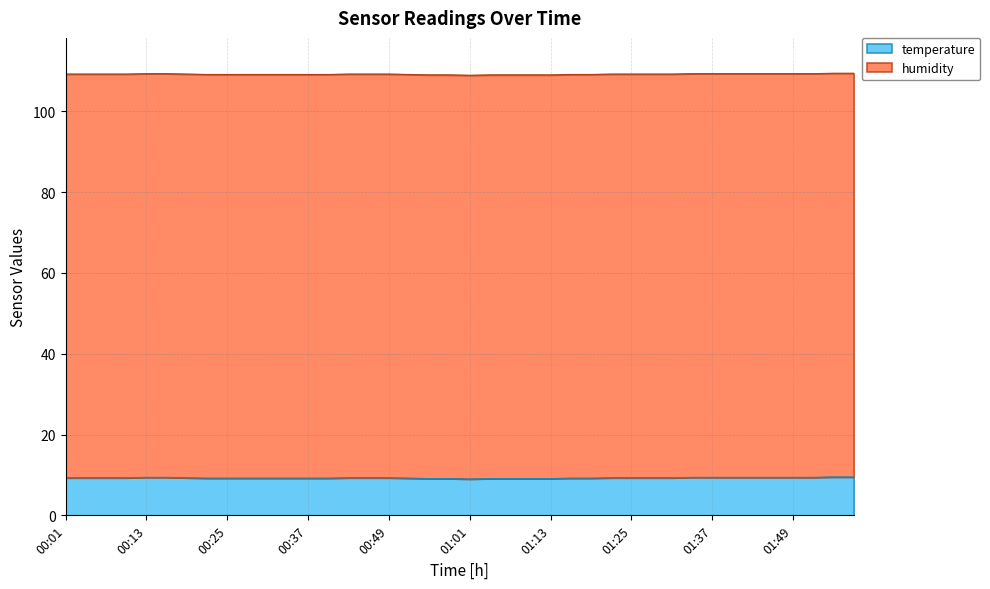

How many values exceed 9?

39